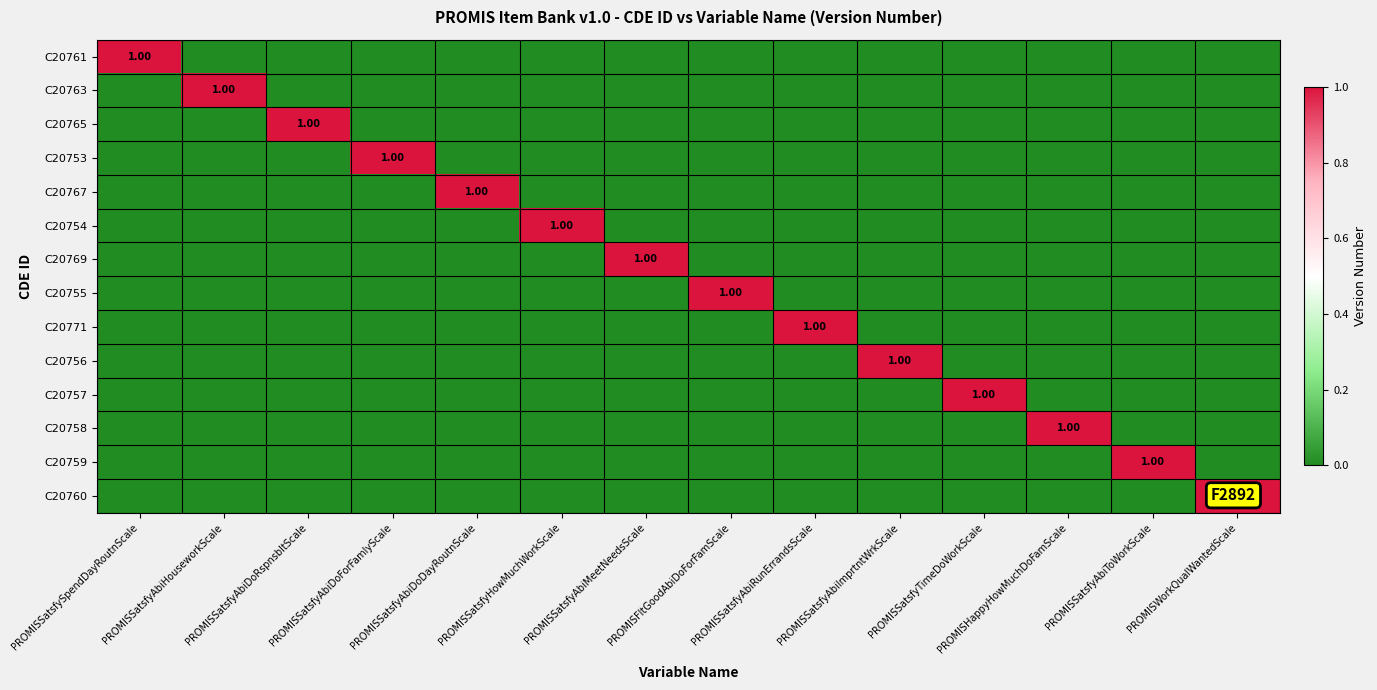

Between PROMISSatsfyAbiDoRspnsbltScale and PROMISSatsfyAbiRunErrandsScale, which series saw the biggest shift?

C20765